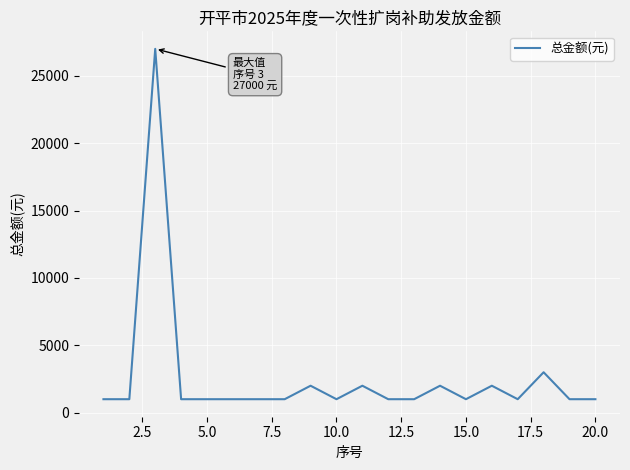

What is the difference between the maximum and minimum values?

26000